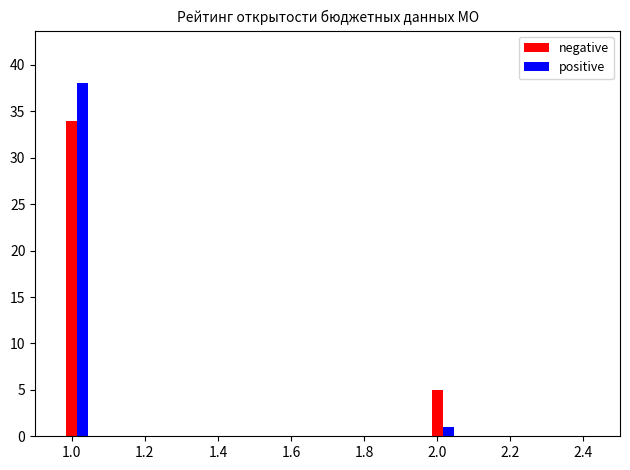

How many categories are shown in the chart?

2